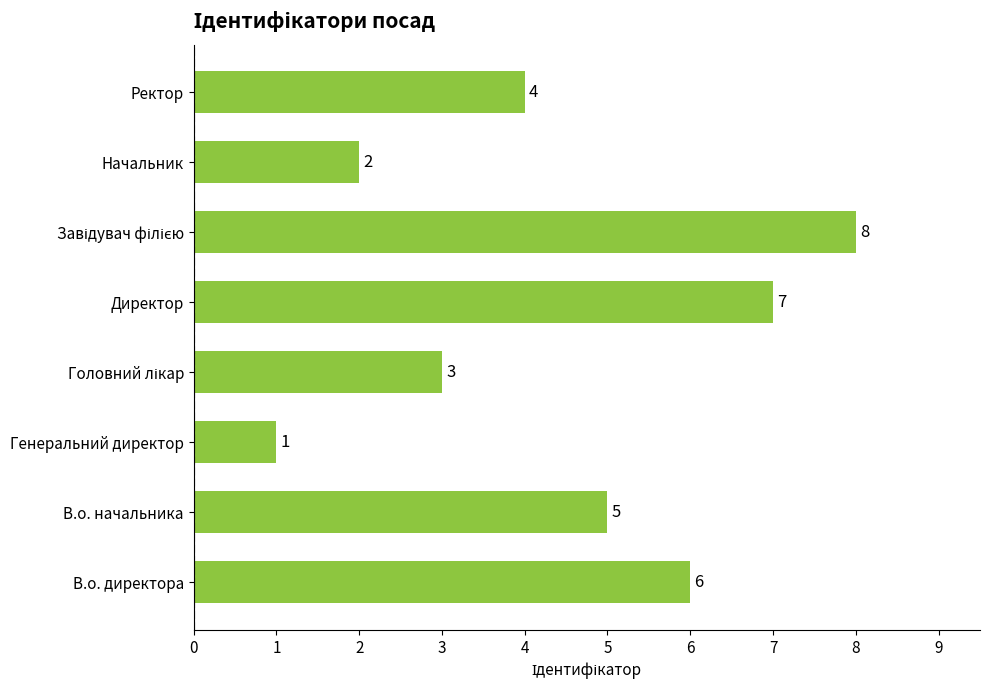

Read the value at В.о. начальника.

5